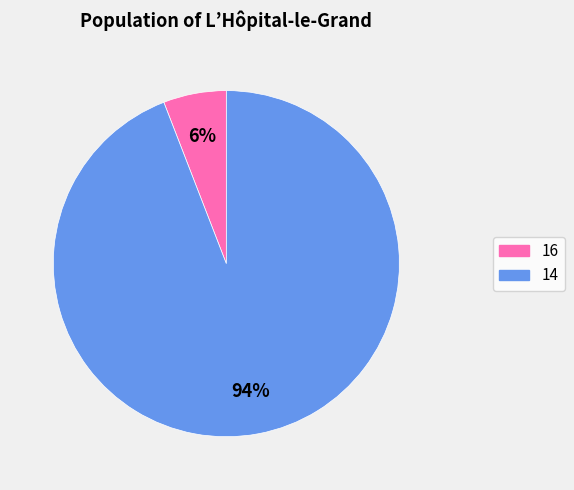

True or false: 14 accounts for 94% of the total.

True